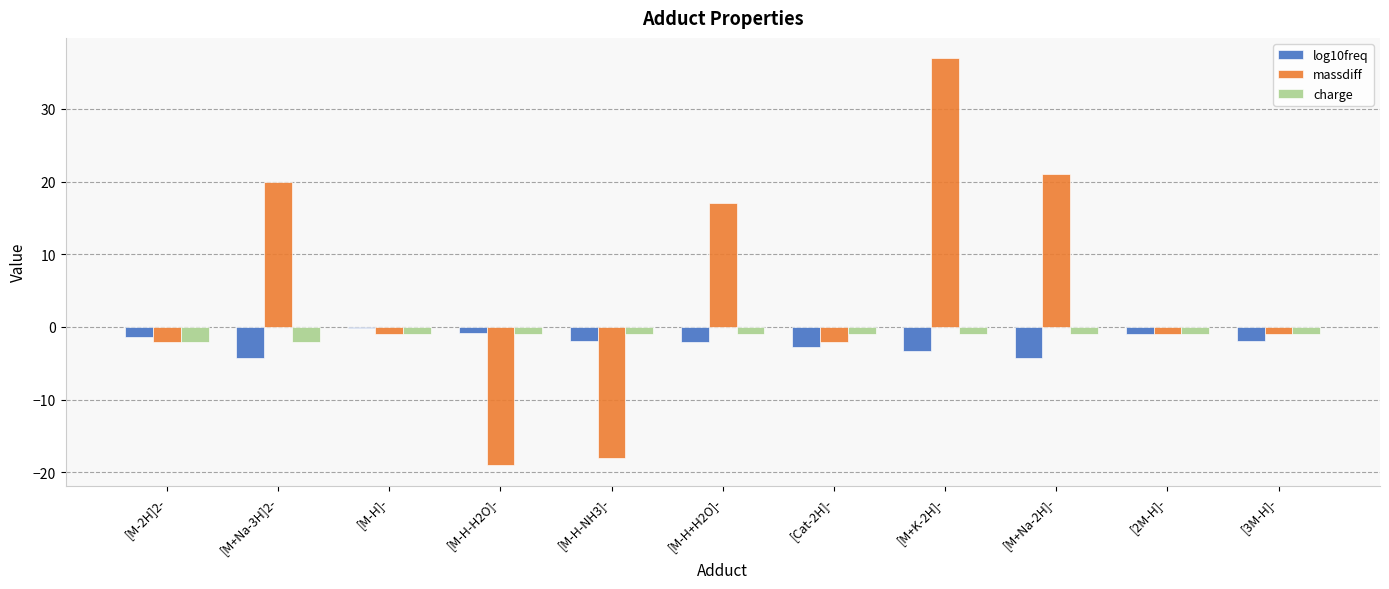

What is the difference between the massdiff values at [M+Na-3H]2- and [3M-H]-?

21.0